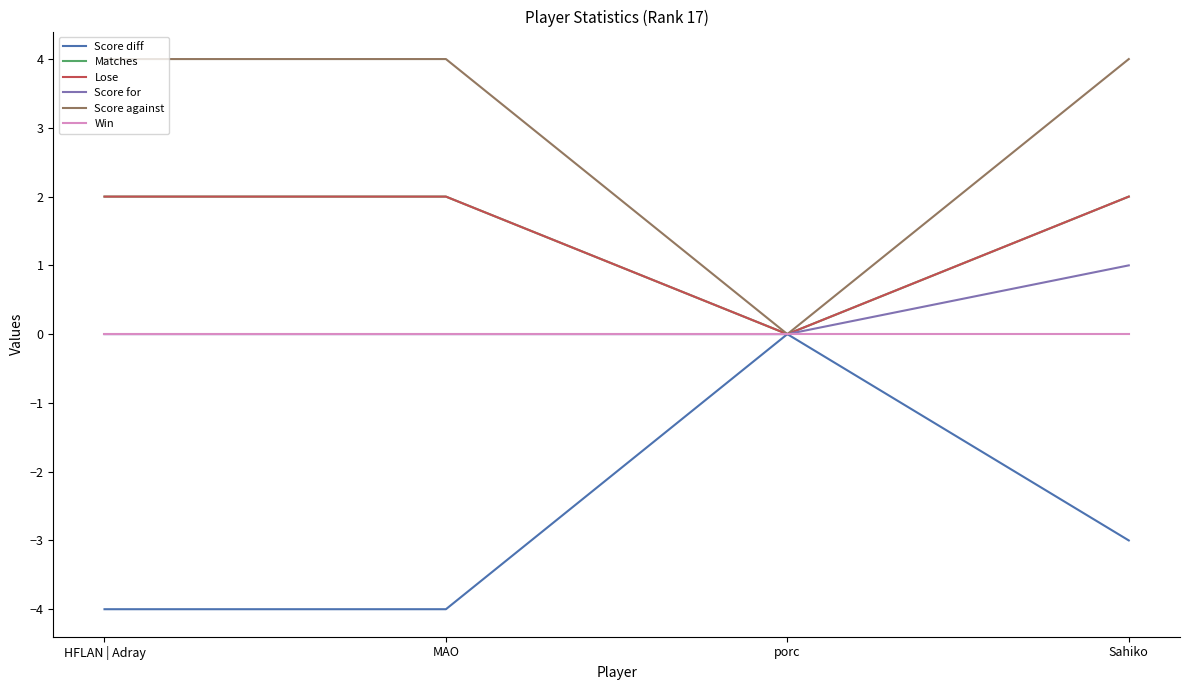

At which category is the sum across all series the highest?

Sahiko